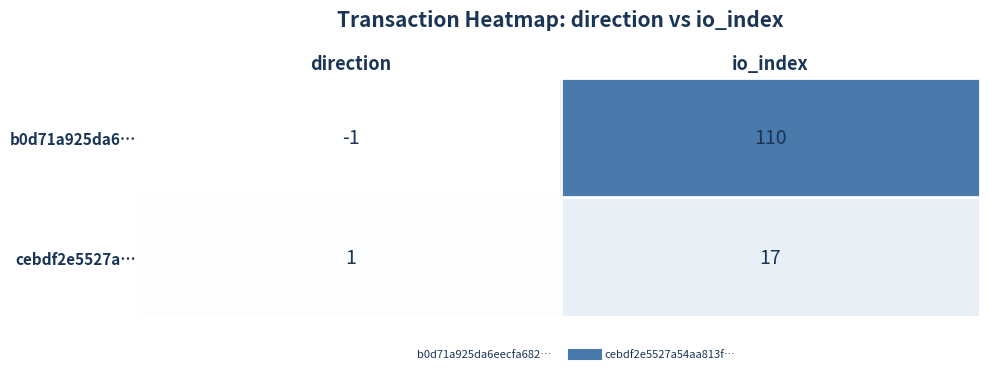

What is the difference between the cebdf2e5527a… values at direction and io_index?

16